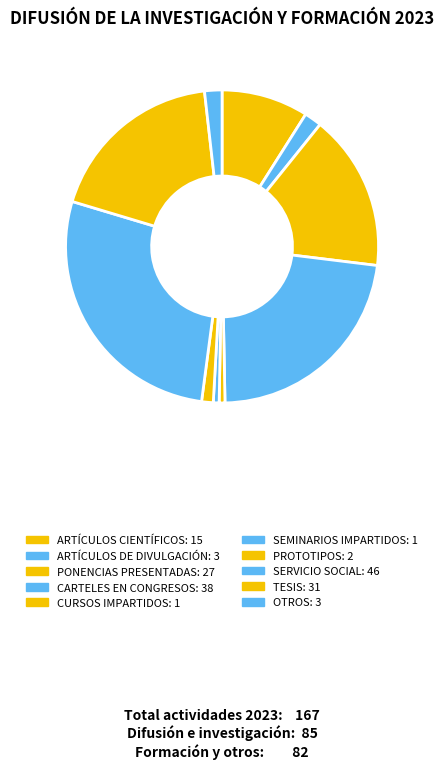

Count the number of slices in the pie.

10